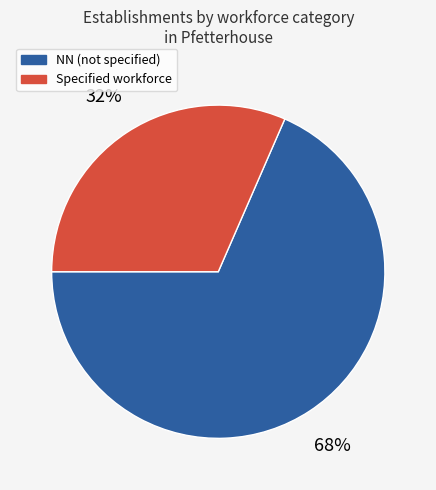

To the nearest percent, what is the average slice percentage?

50%